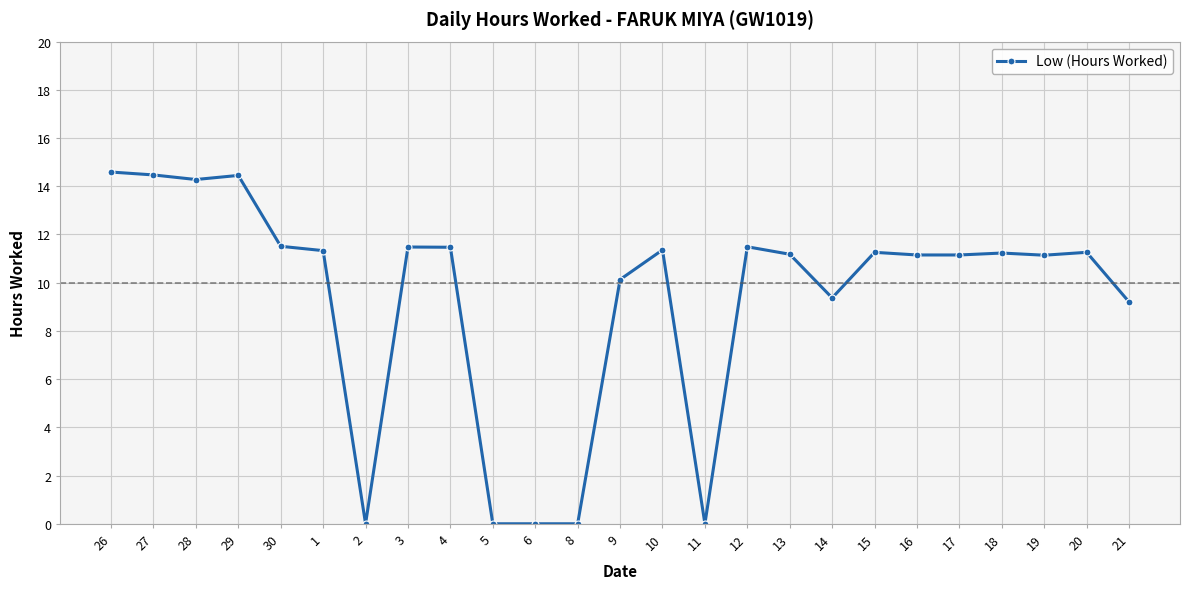

How many distinct data groups are displayed?

1